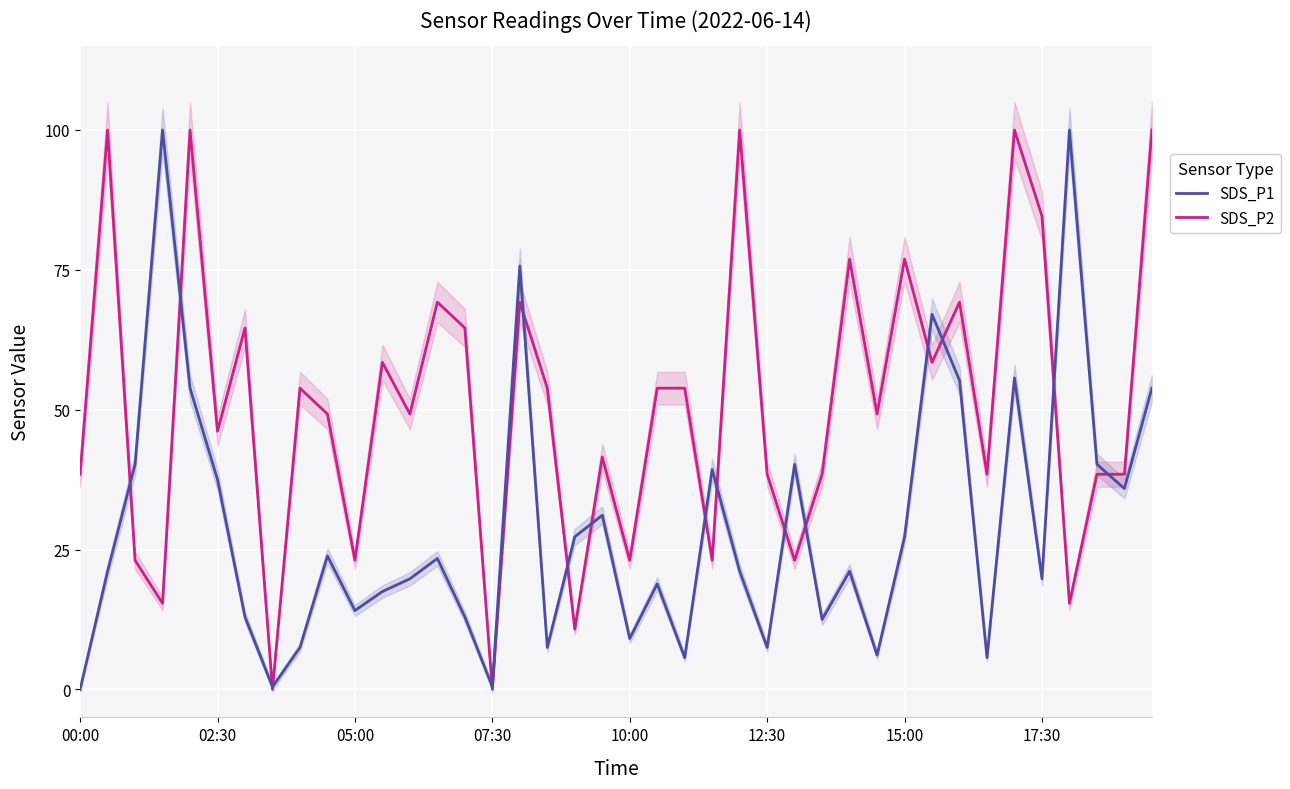

True or false: SDS_P2 and SDS_P1 intersect in this chart.

True